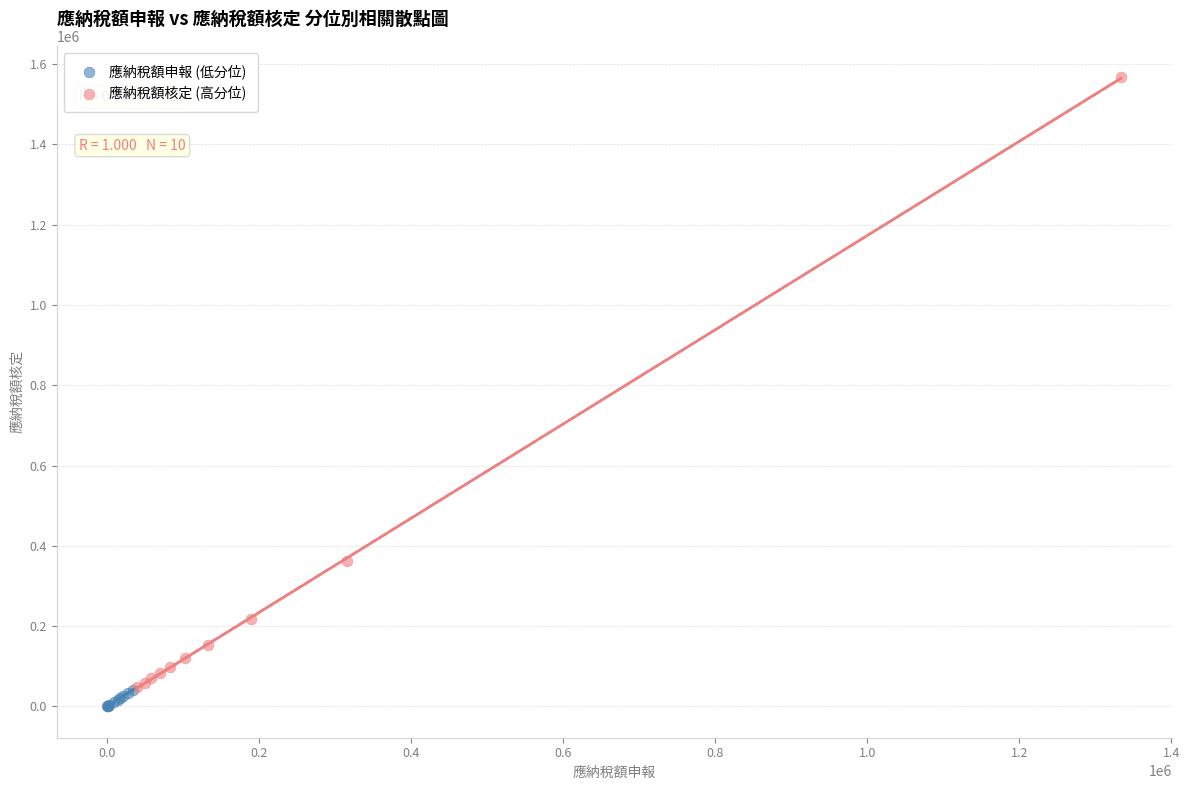

What are all the series names shown in the legend?

應納稅額申報 (低分位), 應納稅額核定 (高分位)